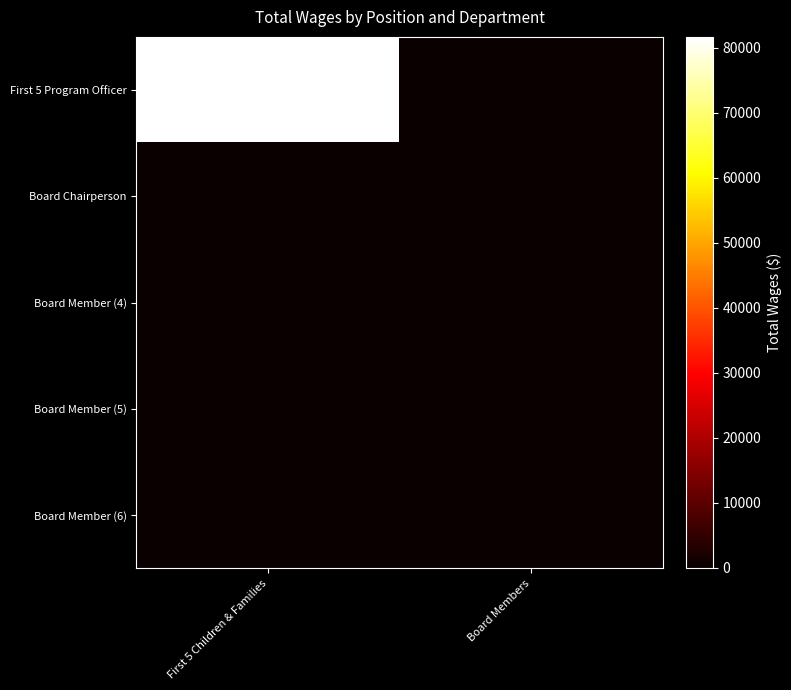

At Board Members, list the series in order from largest to smallest.

First 5 Program Officer, Board Chairperson, Board Member (4), Board Member (5), Board Member (6)